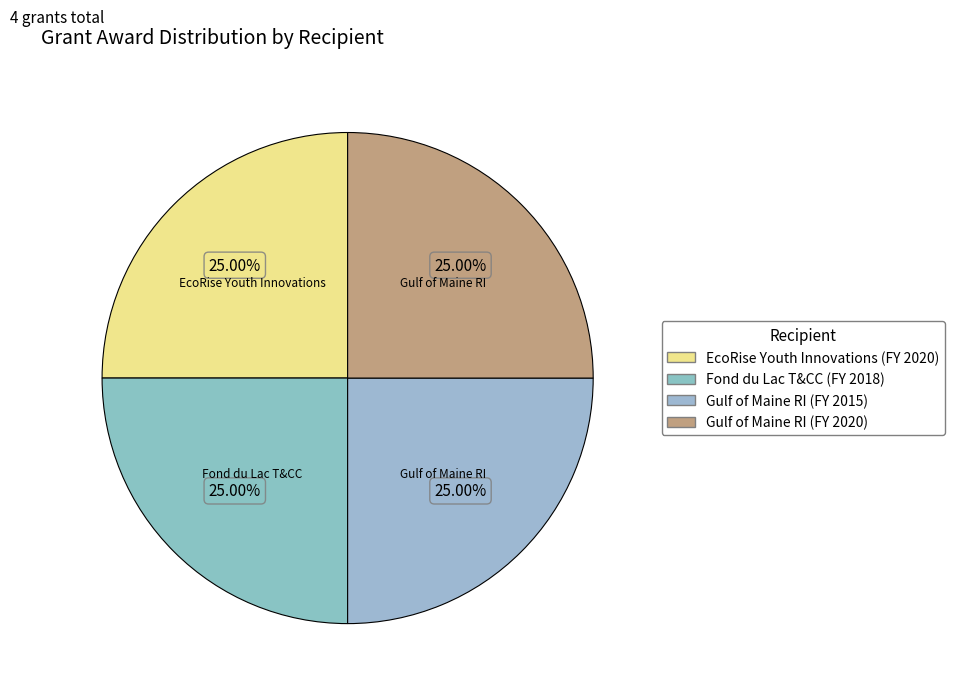

To the nearest percent, what is the average slice percentage?

25%